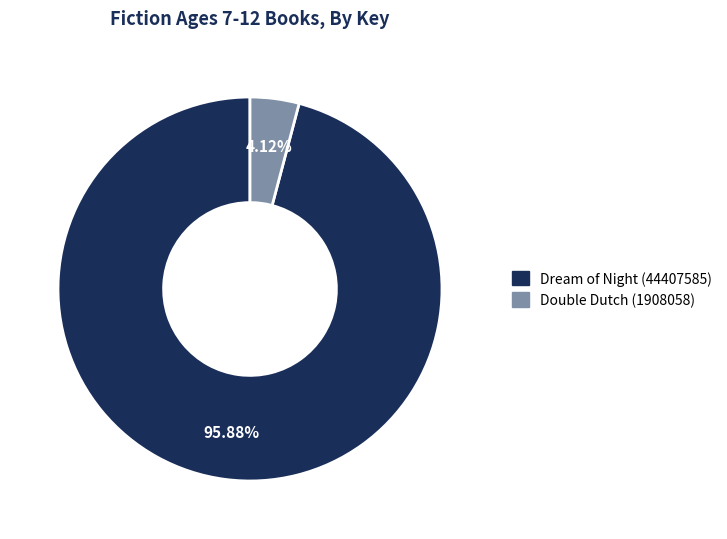

Between Dream of Night (44407585) and Double Dutch (1908058), which is larger?

Dream of Night (44407585)